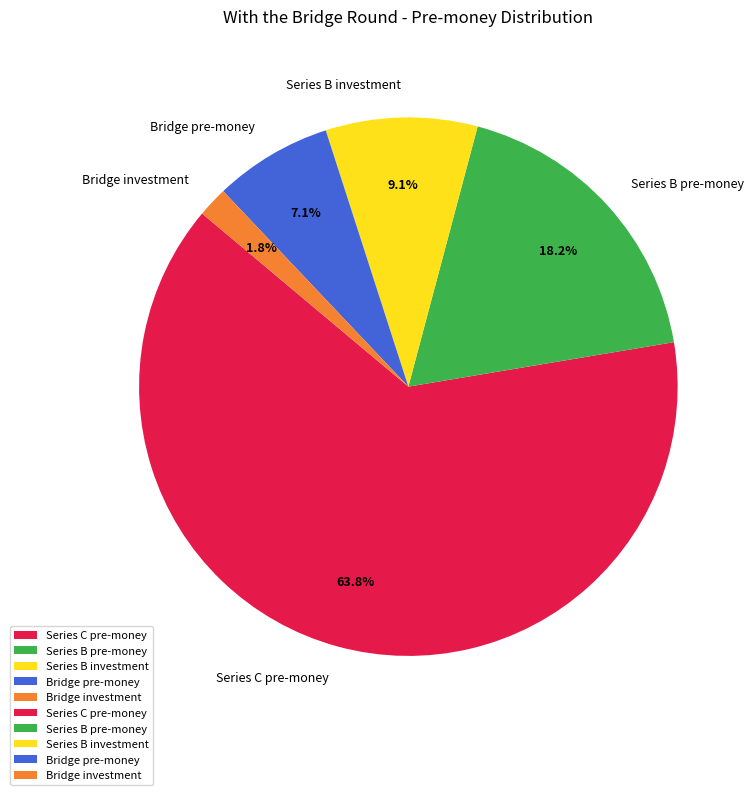

Rank the categories by value from highest to lowest.

Series C pre-money, Series B pre-money, Series B investment, Bridge pre-money, Bridge investment